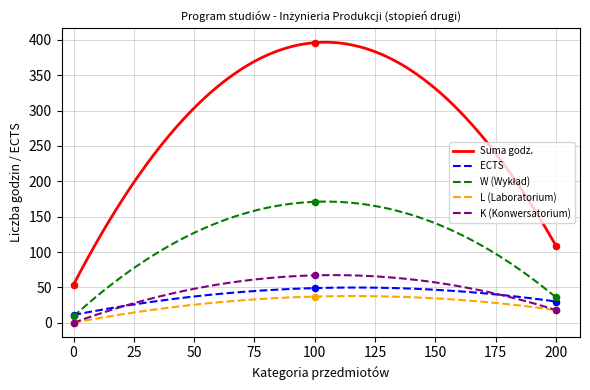

Which series has the largest total across all categories?

Suma godz.